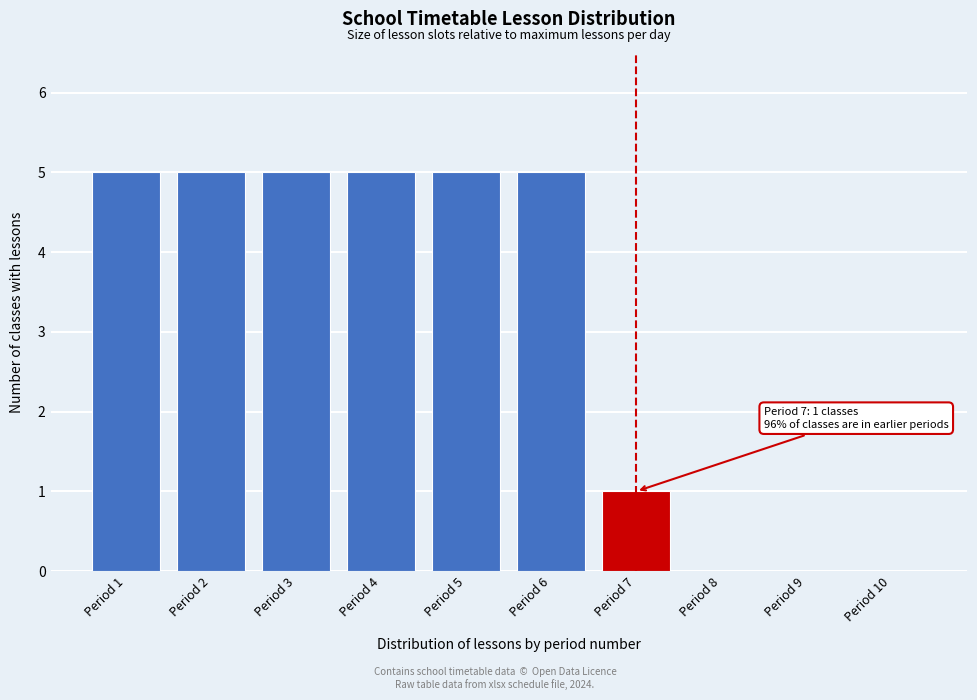

Reading left to right, extract all data points from this chart.

Period 1=5	Period 2=5	Period 3=5	Period 4=5	Period 5=5	Period 6=5	Period 7=1	Period 8=0	Period 9=0	Period 10=0